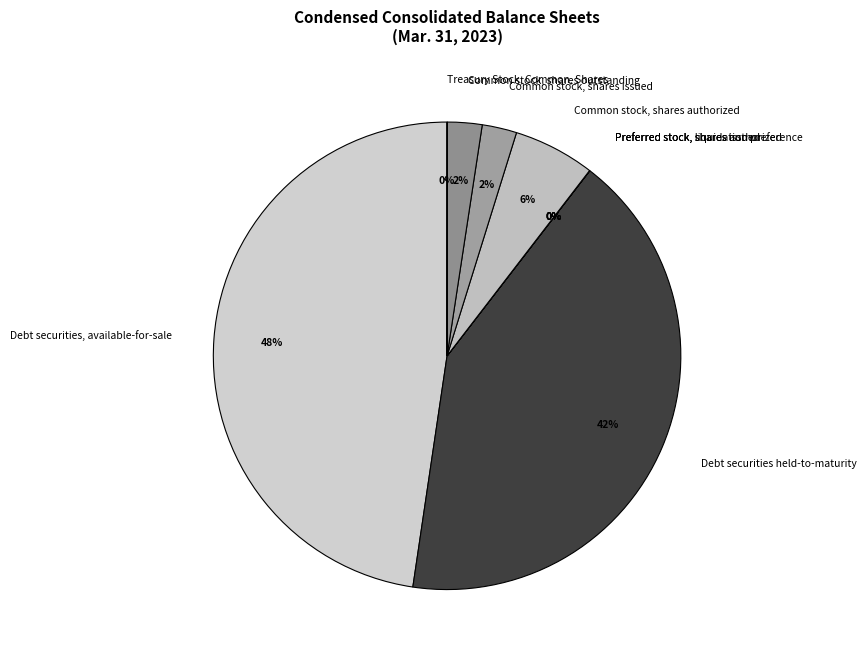

Combined, do Common stock, shares authorized and Debt securities, available-for-sale account for over 50%?

Yes